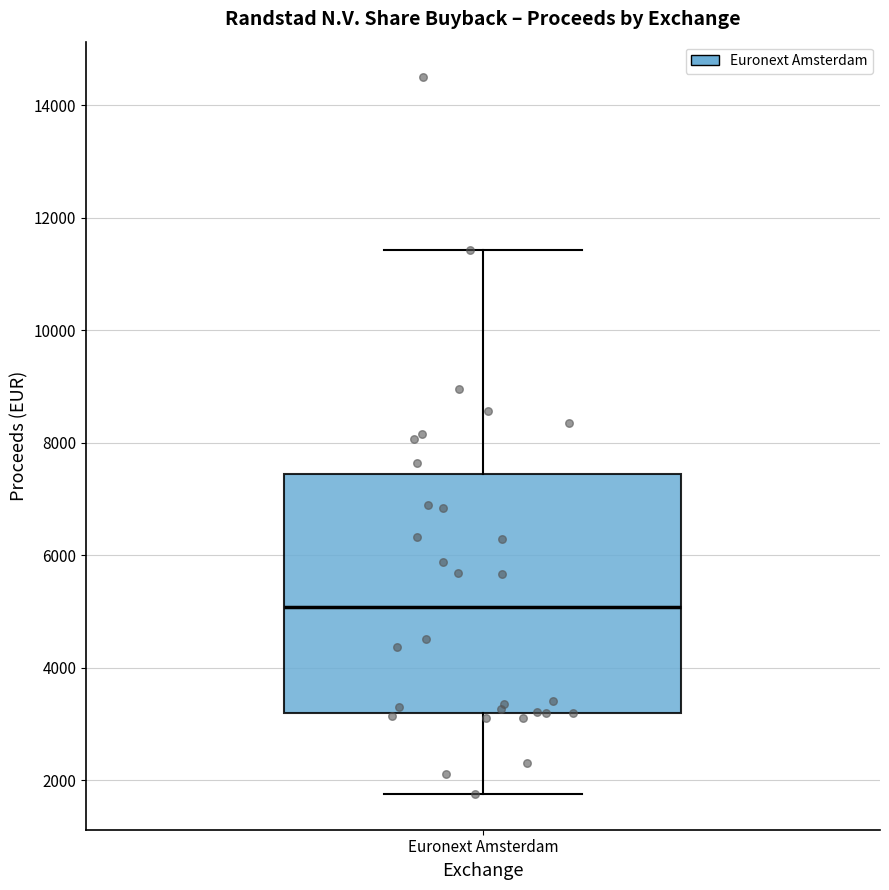

Where is the lower edge of the box for Euronext Amsterdam on the y-axis? The values are not printed on the chart, so give them approximately, as read against the axis.

3200